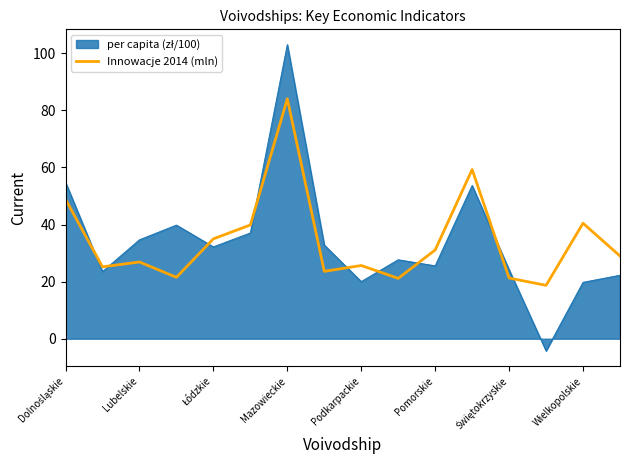

What is the maximum value shown in the chart?

103.0